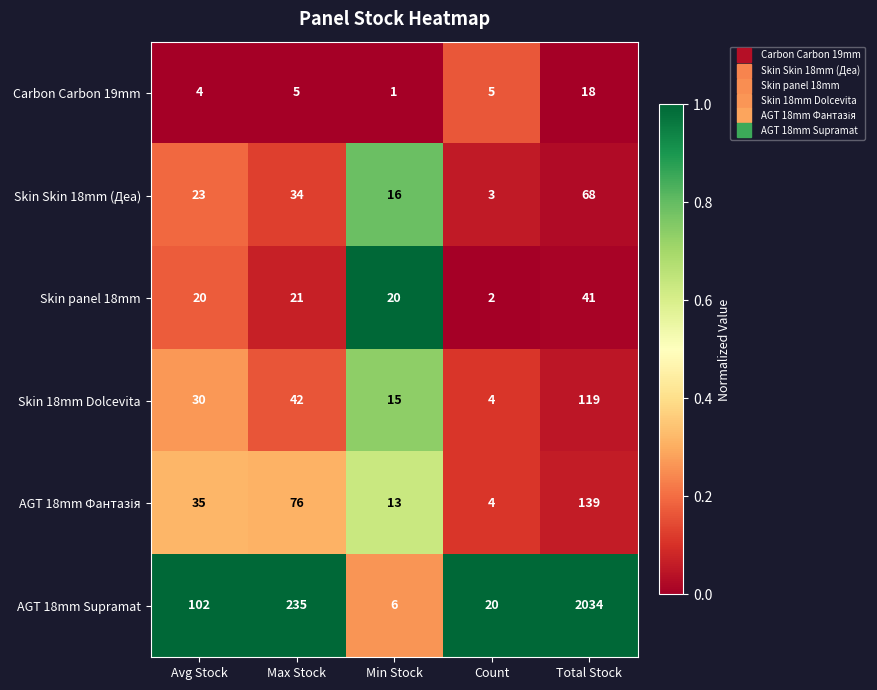

True or false: Skin Skin 18mm (Деа) has a value of 34 at Max Stock.

True